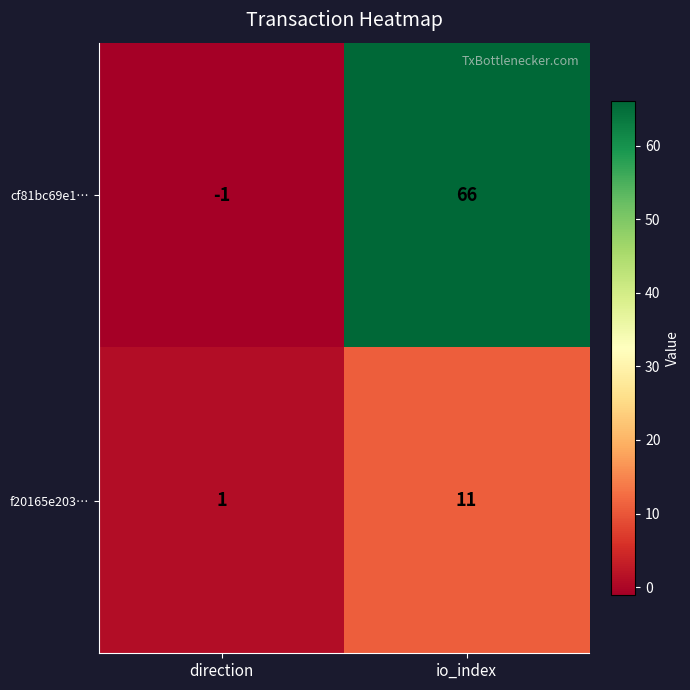

Is it true that cf81bc69e1… equals -1 at direction?

True